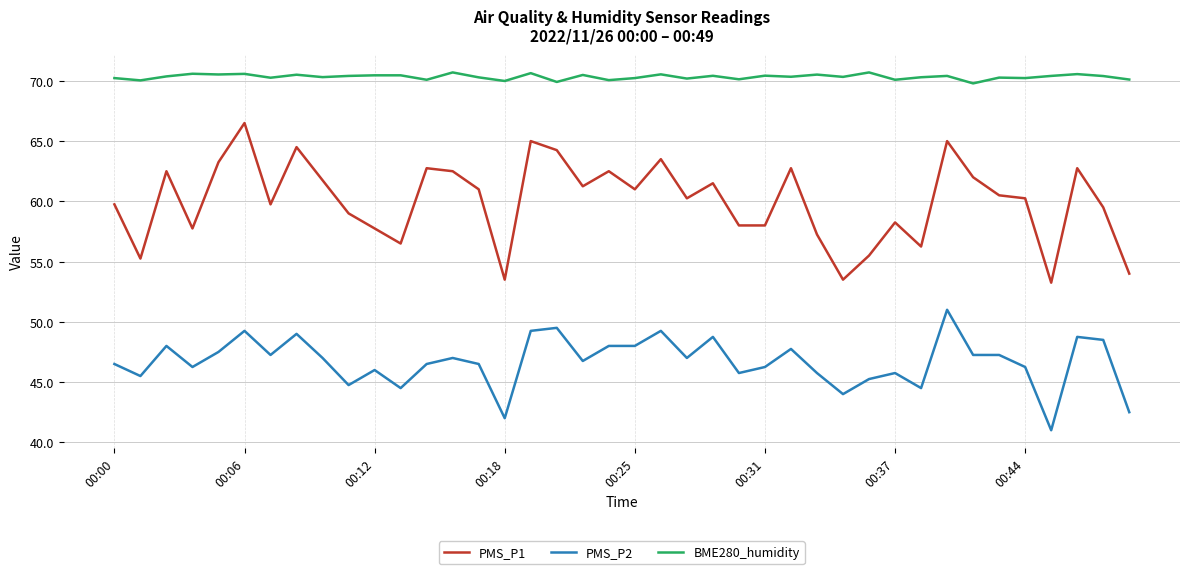

How many distinct data groups are displayed?

3